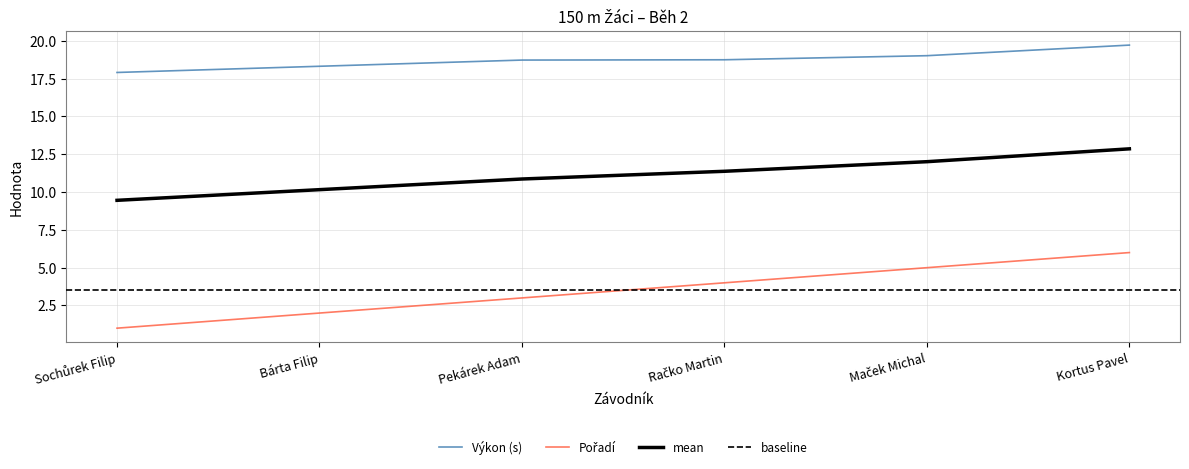

Which series has the widest spread of values?

Pořadí